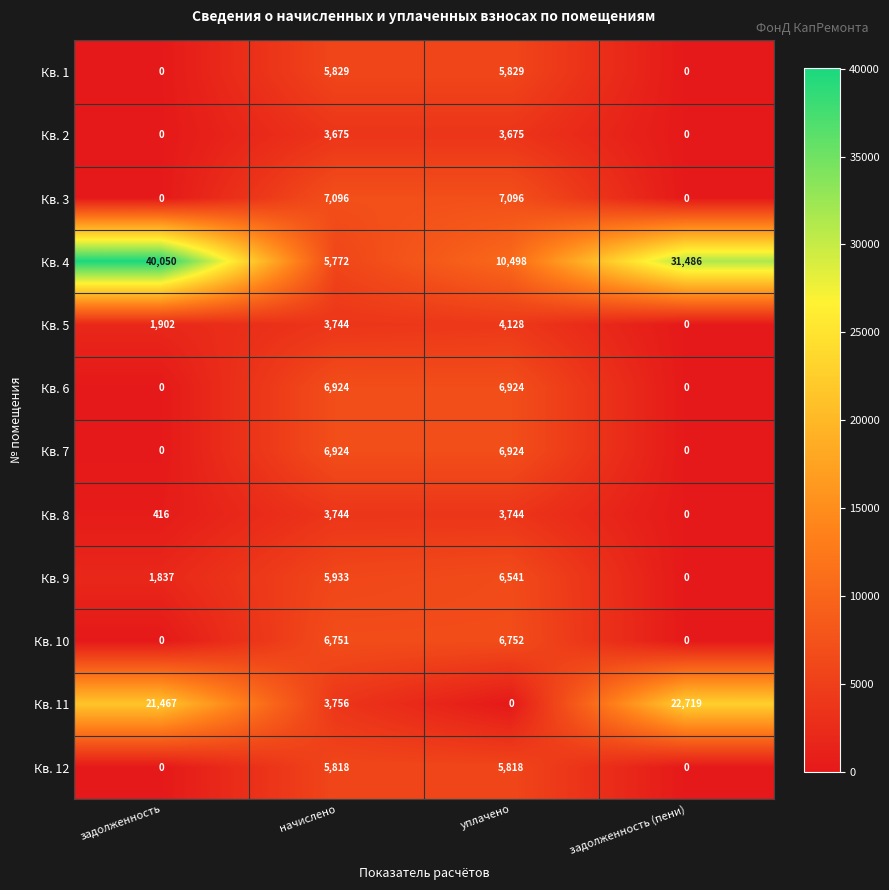

Which series has the largest total across all categories?

Кв. 4